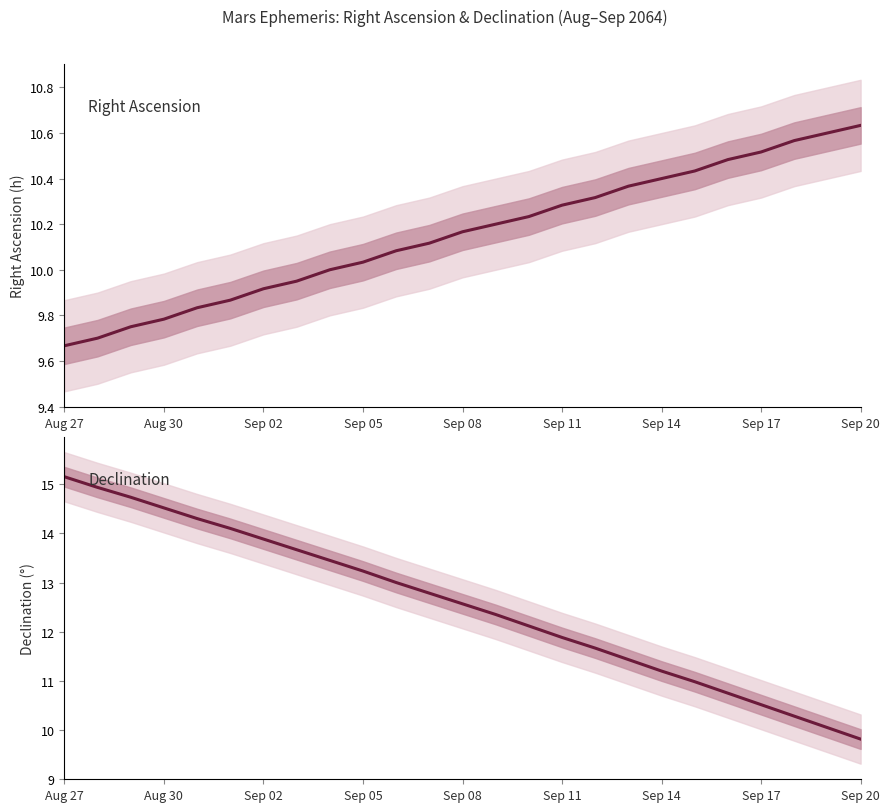

List the series in order of their overall mean, highest first.

Declination (°), Right Ascension (h)